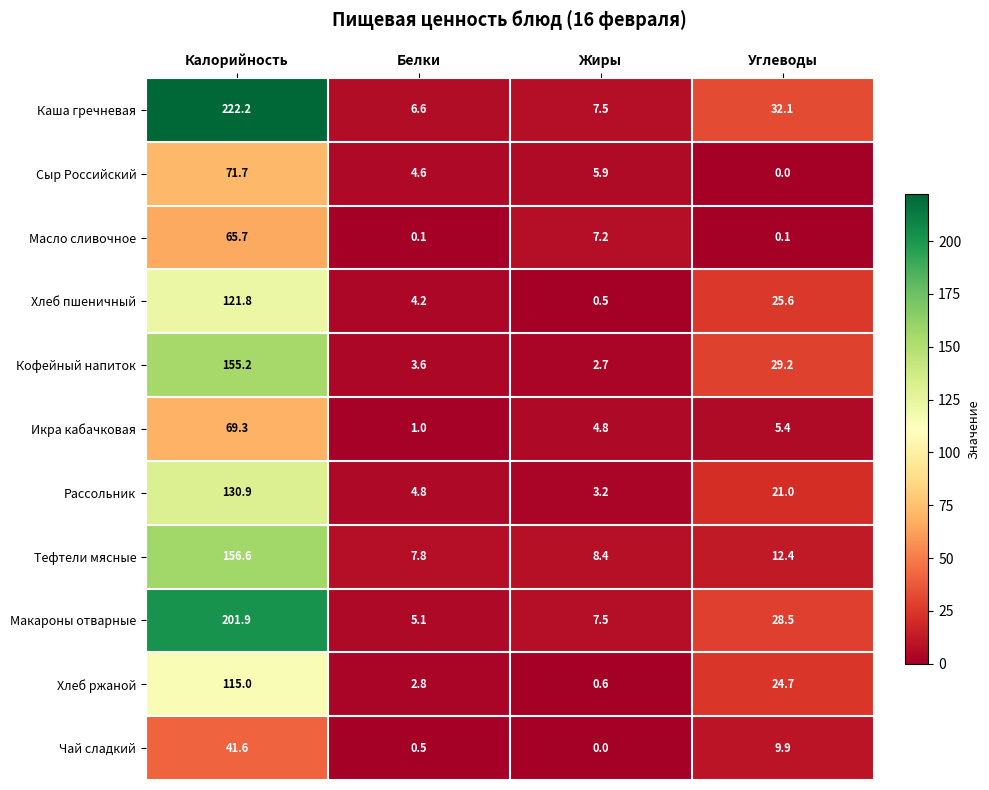

Read the Чай сладкий value at Углеводы.

9.9